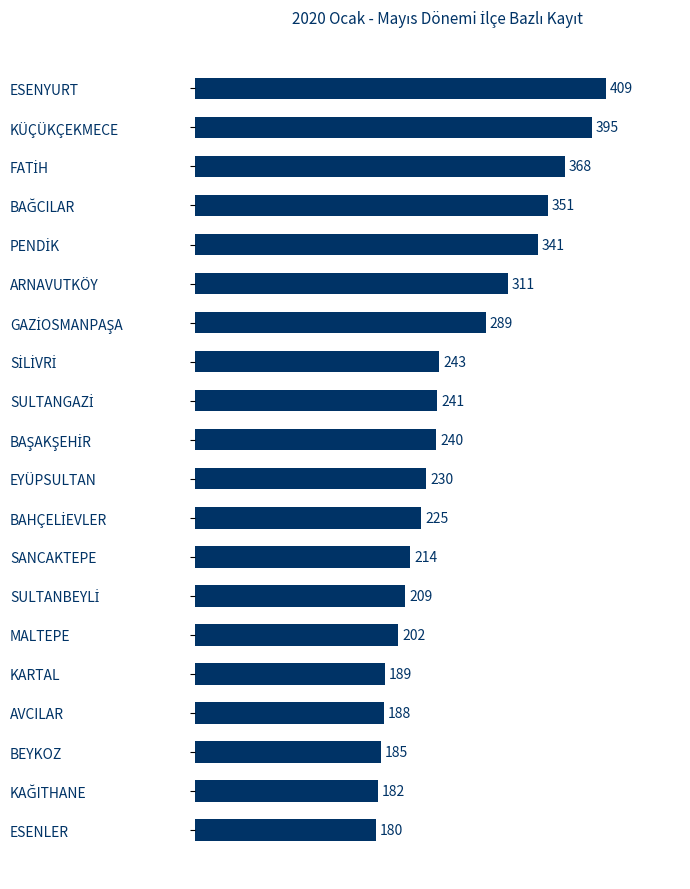

What is the value of the 1st bar from the top?

409